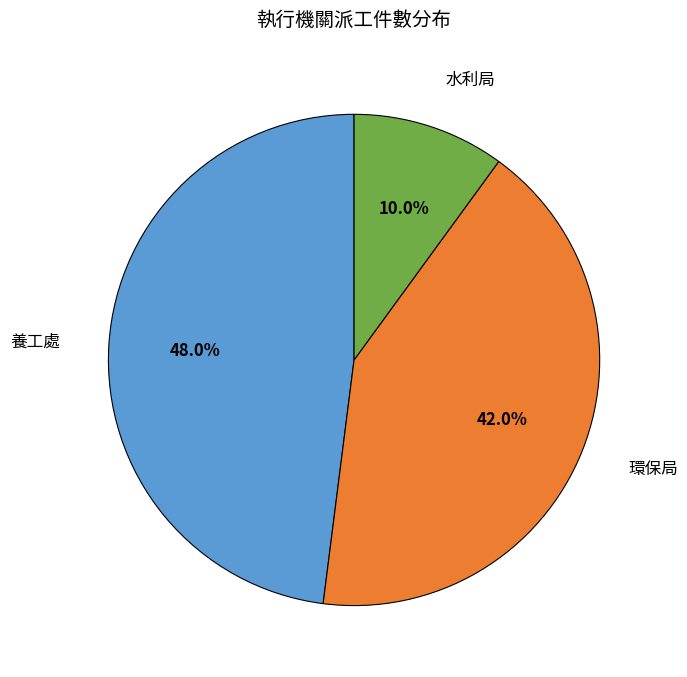

Which has a higher value, 環保局 or 水利局?

環保局